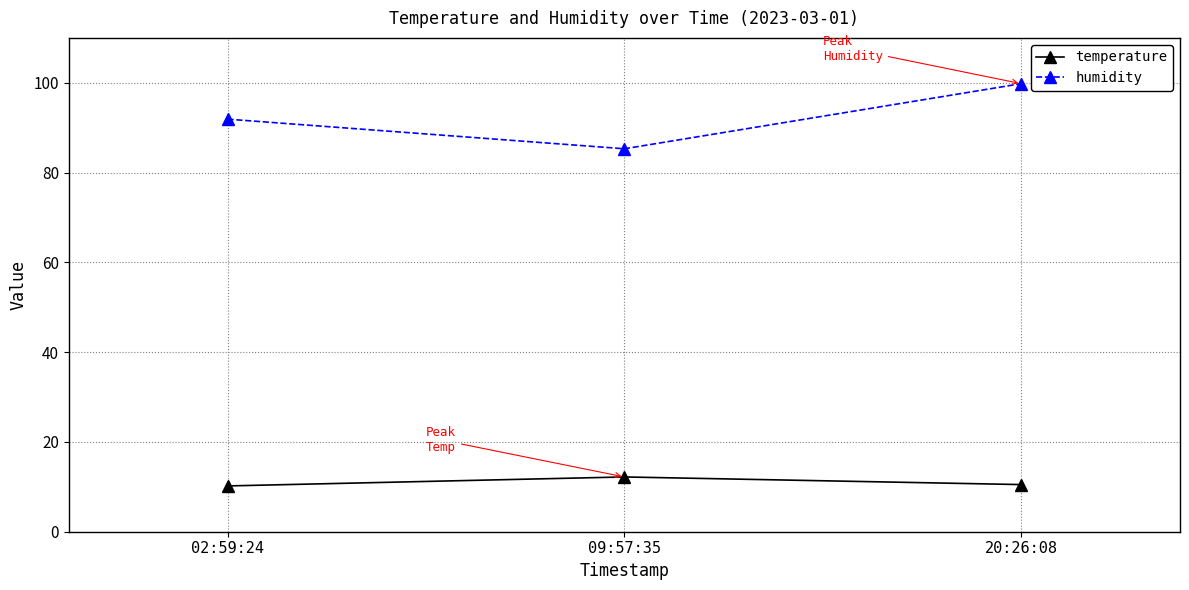

Which series has the largest range (max minus min)?

humidity